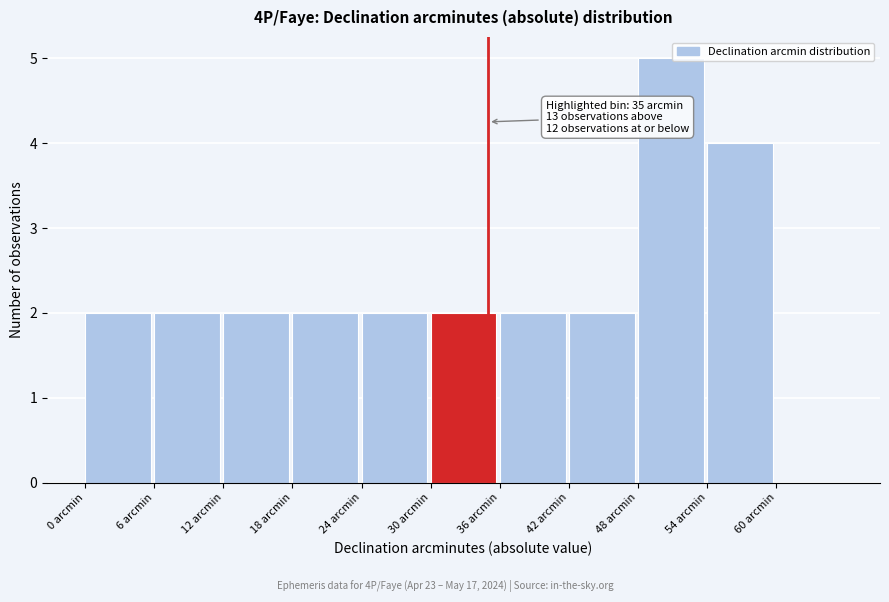

Over which range of the x-axis is the bar tallest?

48 to 54